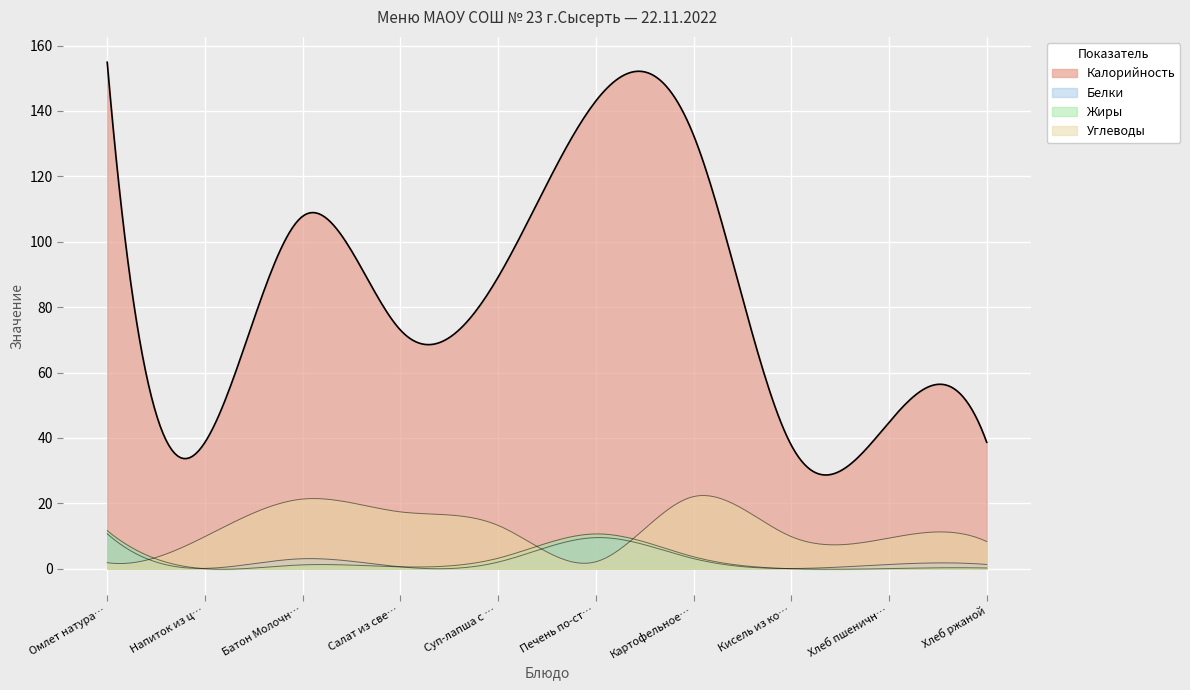

How many lines are shown in the chart?

4